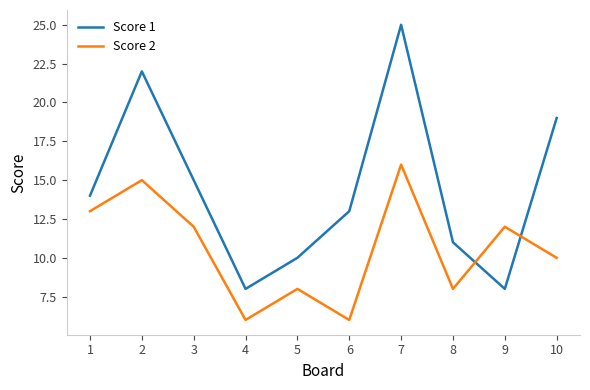

After their last crossing, which series has the higher values: Score 1 or Score 2?

Score 1